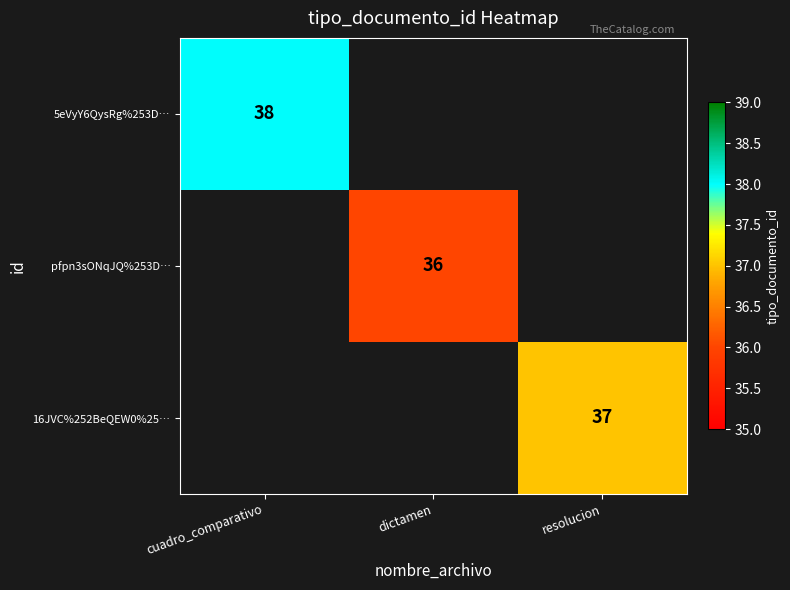

Is it true that 16JVC%252BeQEW0%25… equals 18 at resolucion?

False